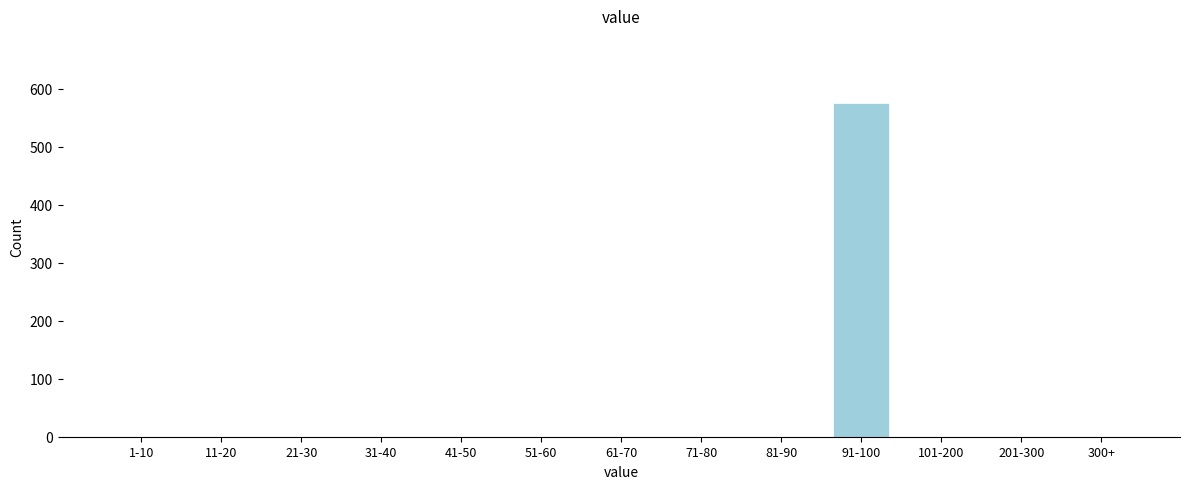

Reading right to left, what are all the values shown in this chart?

300+=0	201-300=0	101-200=0	91-100=576	81-90=0	71-80=0	61-70=0	51-60=0	41-50=0	31-40=0	21-30=0	11-20=0	1-10=0